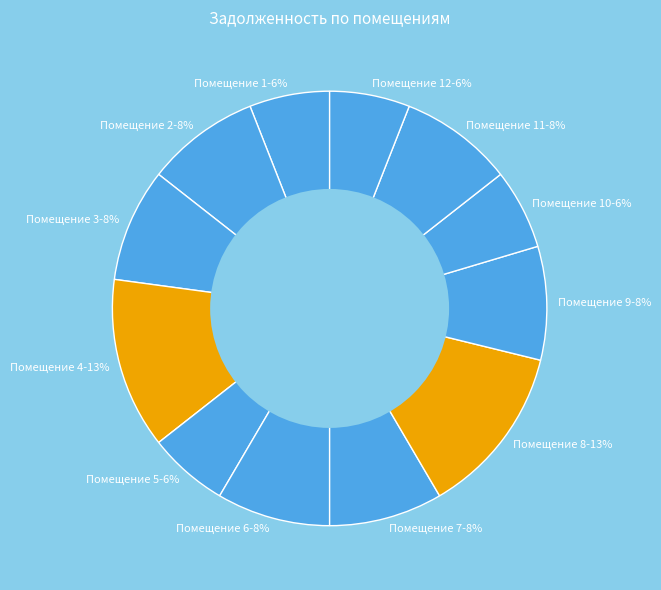

The Помещение 12 slice represents 6% of the pie. True or false?

True